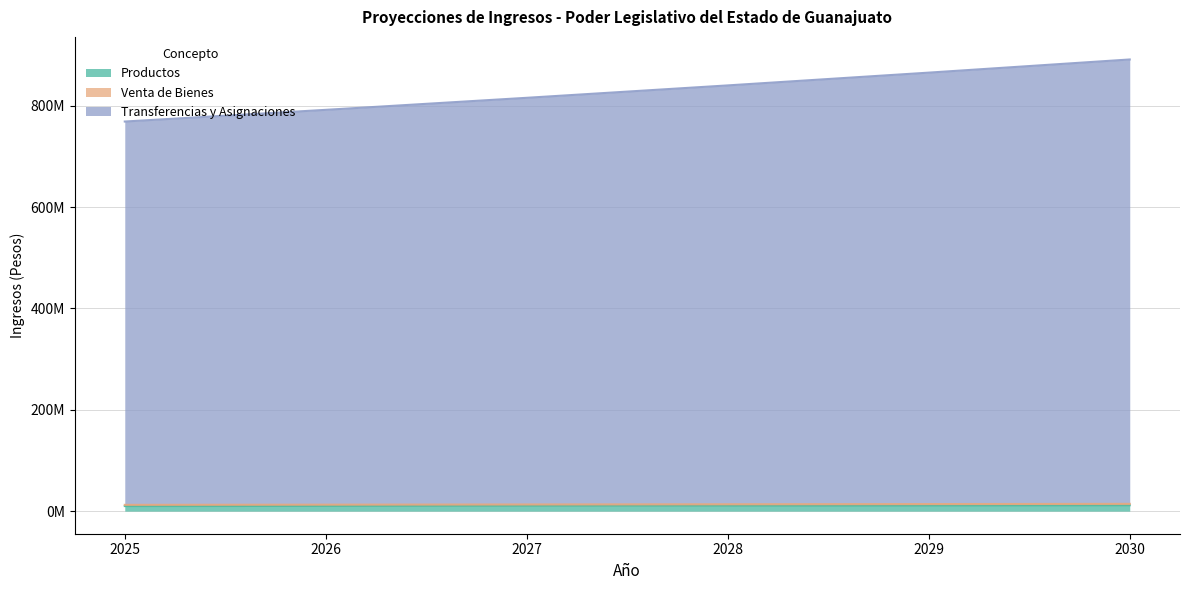

What is the value of the Productos point at the 1st from the left?

10036912.0